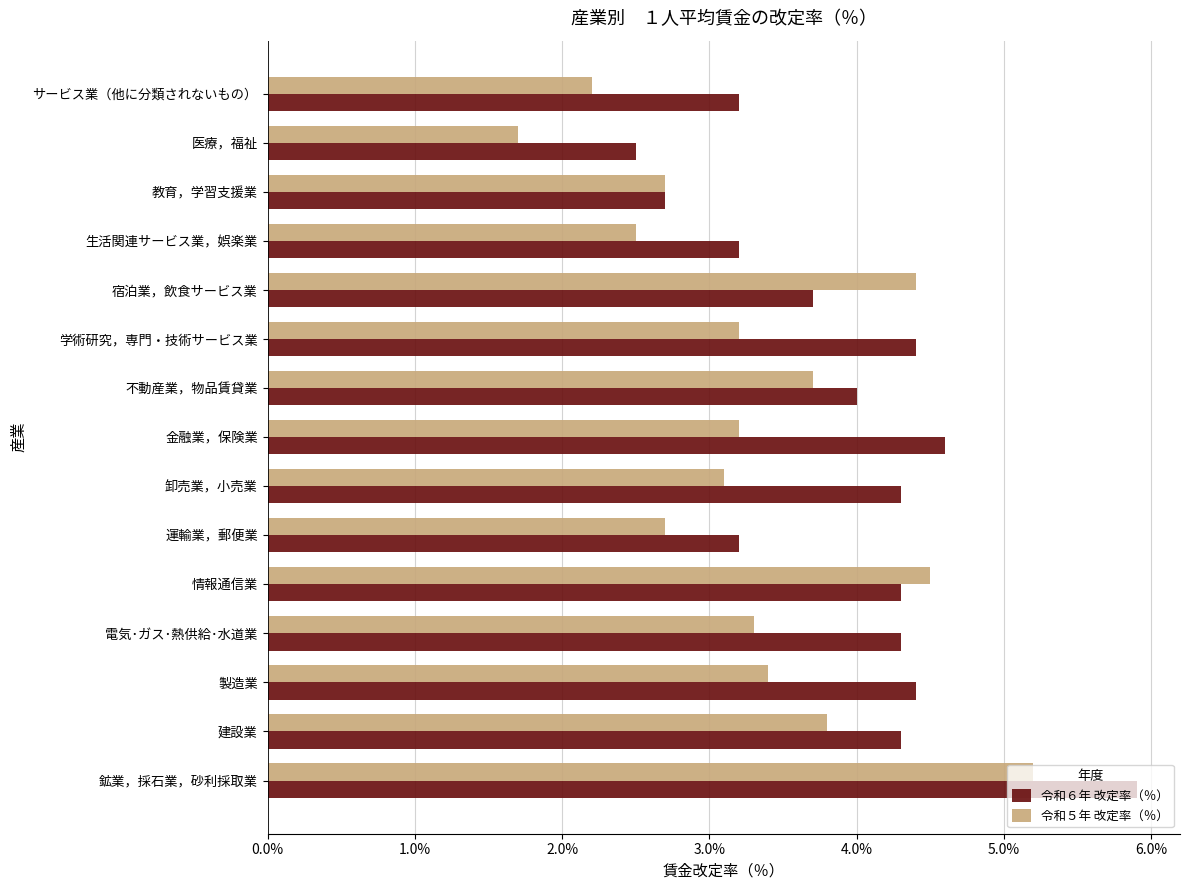

At which label does 令和６年 改定率（％） reach its minimum?

医療，福祉